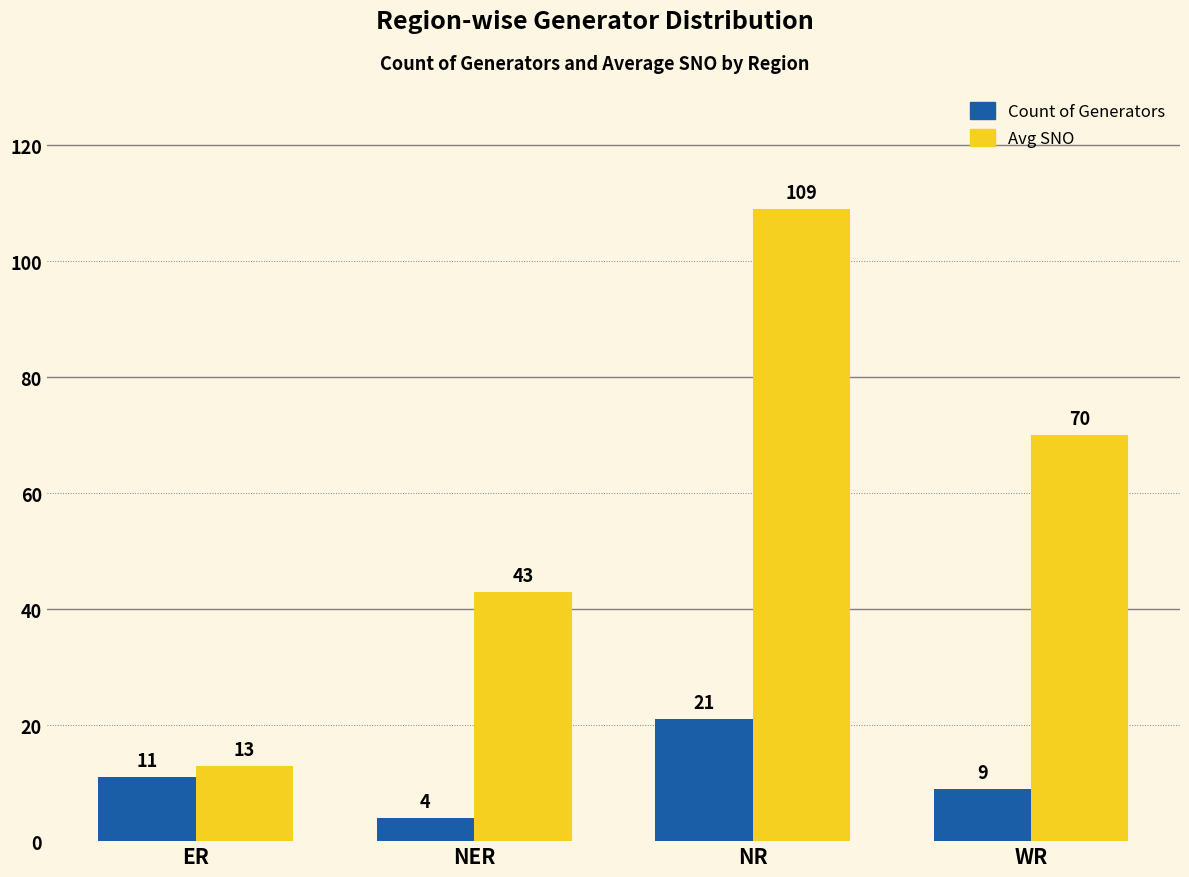

Reading right to left, list all the values displayed in this chart.

Count of Generators: WR=9	NR=21	NER=4	ER=11
Avg SNO: WR=70	NR=109	NER=43	ER=13